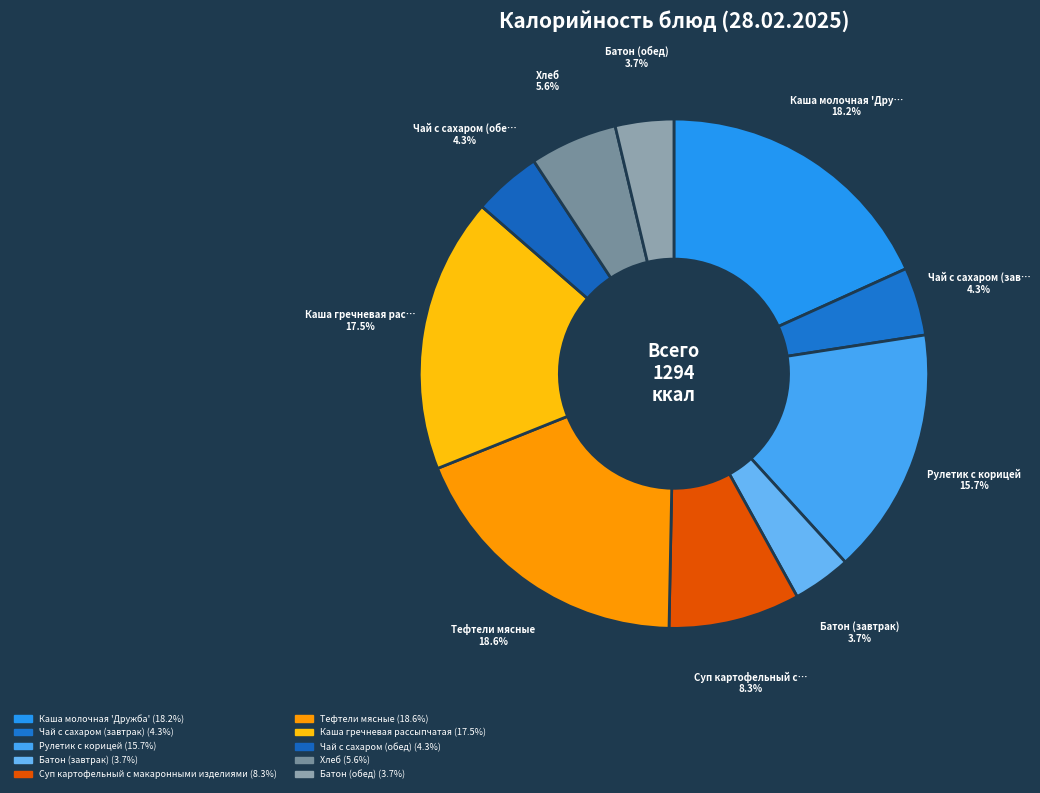

What percentage is the Суп картофельный с макаронными изделиями slice, to the nearest percent?

8%